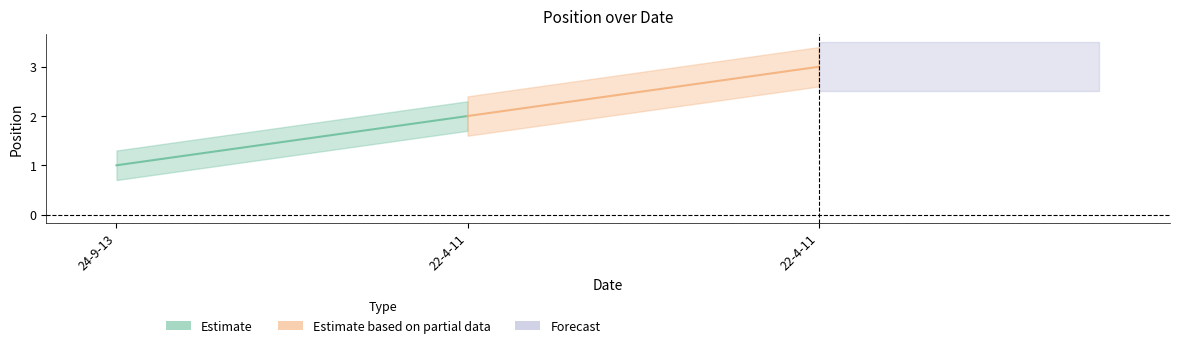

Which has a higher value, 24-9-13 or 22-4-11?

22-4-11